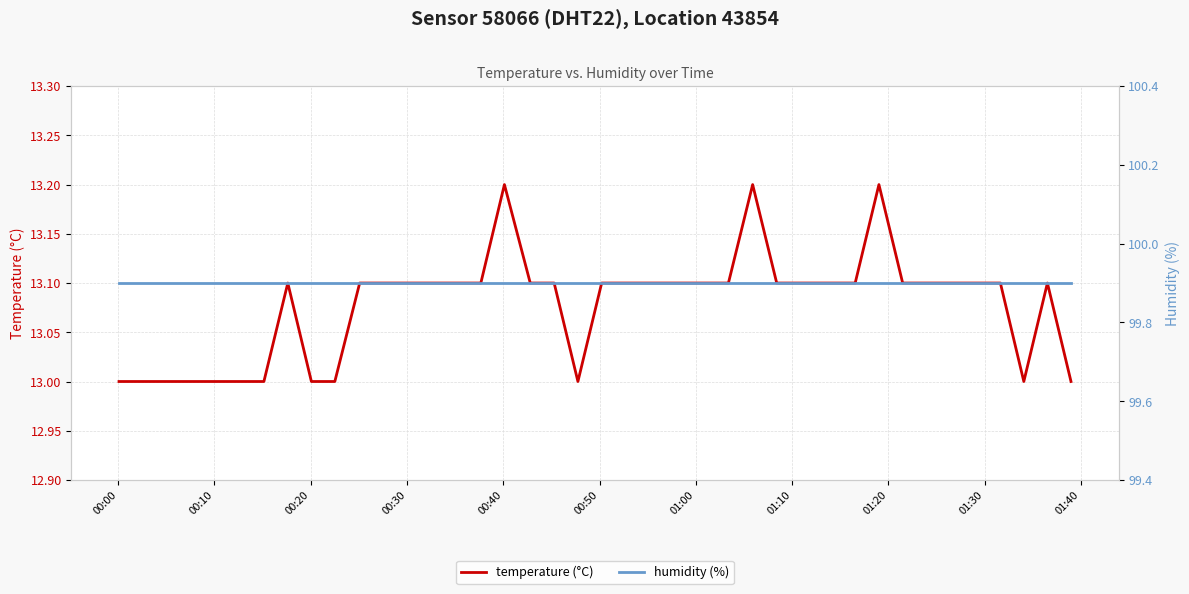

True or false: humidity (%) has a value of 168.8 at 29.

False